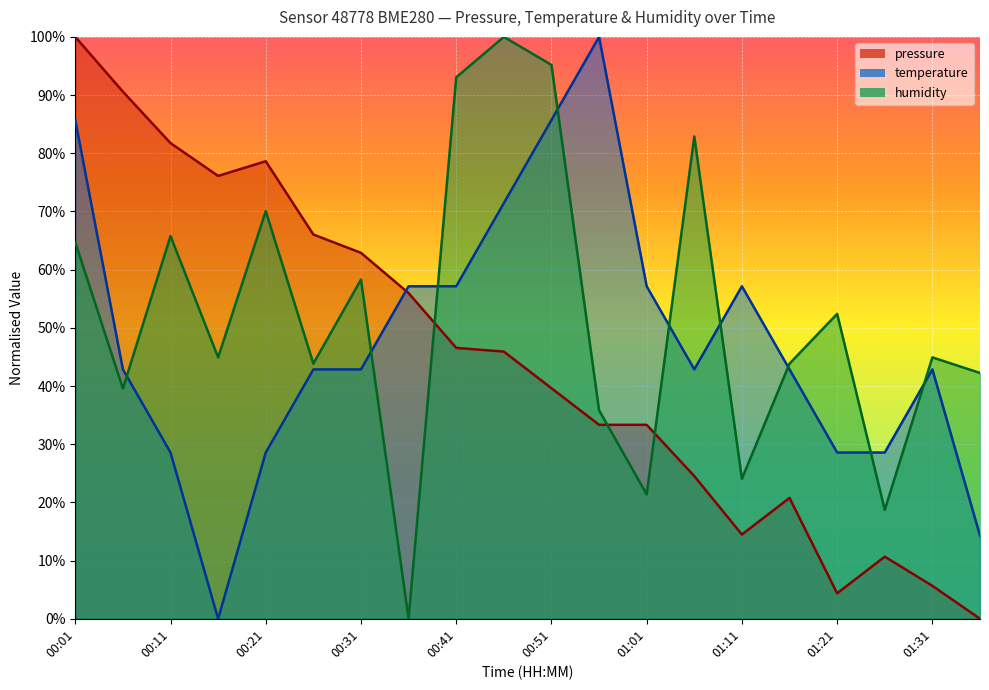

What is the difference between the pressure values at 00:21 and 00:56?

45.3